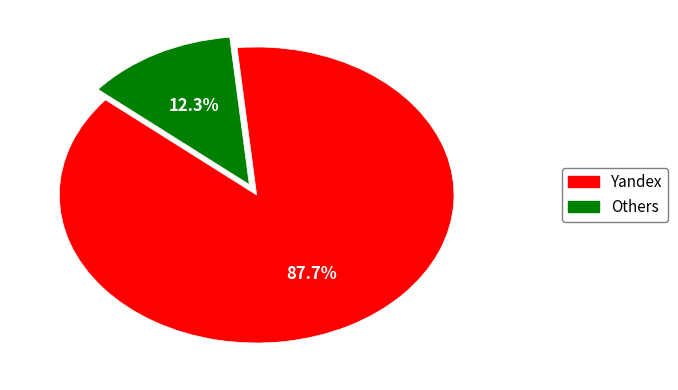

Does any single category account for the majority?

Yes